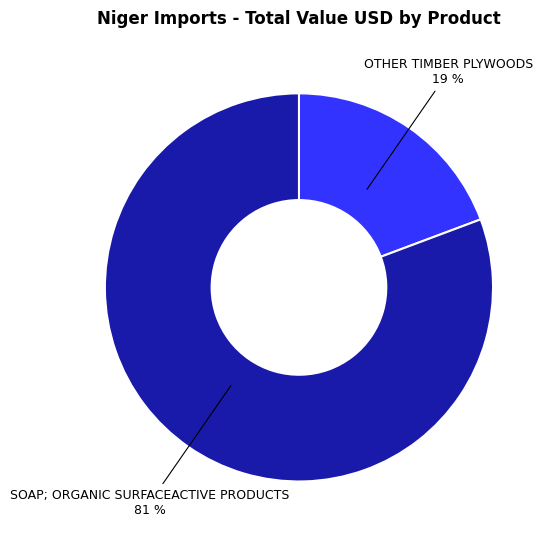

Is the sum of SOAP; ORGANIC SURFACEACTIVE PRODUCTS and OTHER TIMBER PLYWOODS greater than half?

Yes